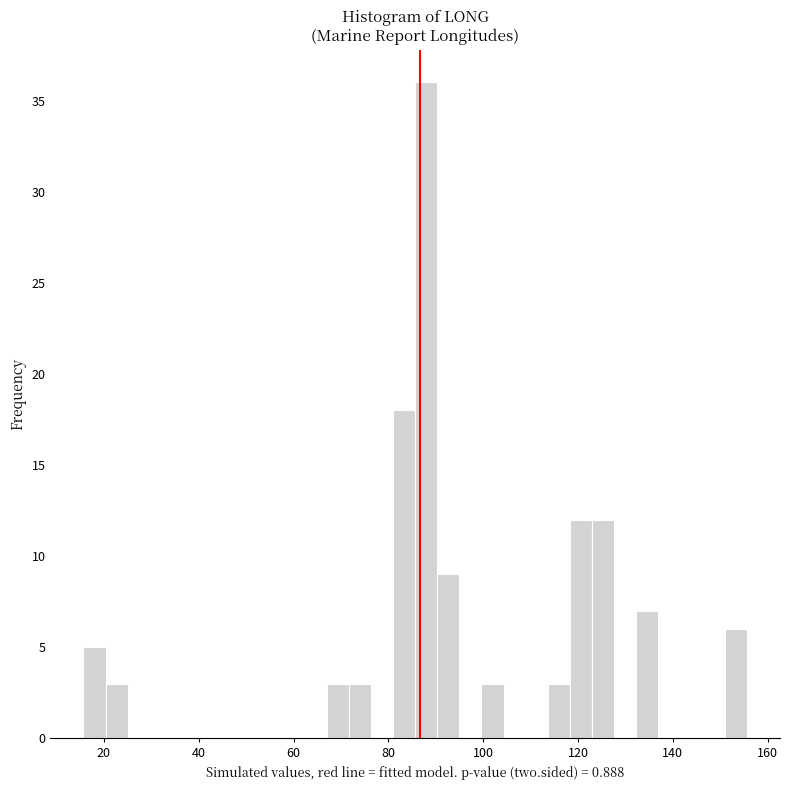

Around what value on the x-axis is the tallest bar? Give the approximate position of its centre, as read against the axis.

88